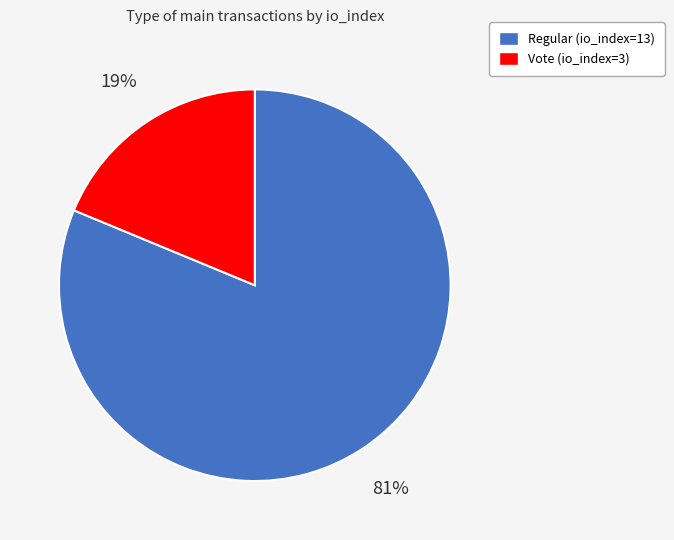

What is the smallest slice in the pie chart?

Vote (io_index=3)